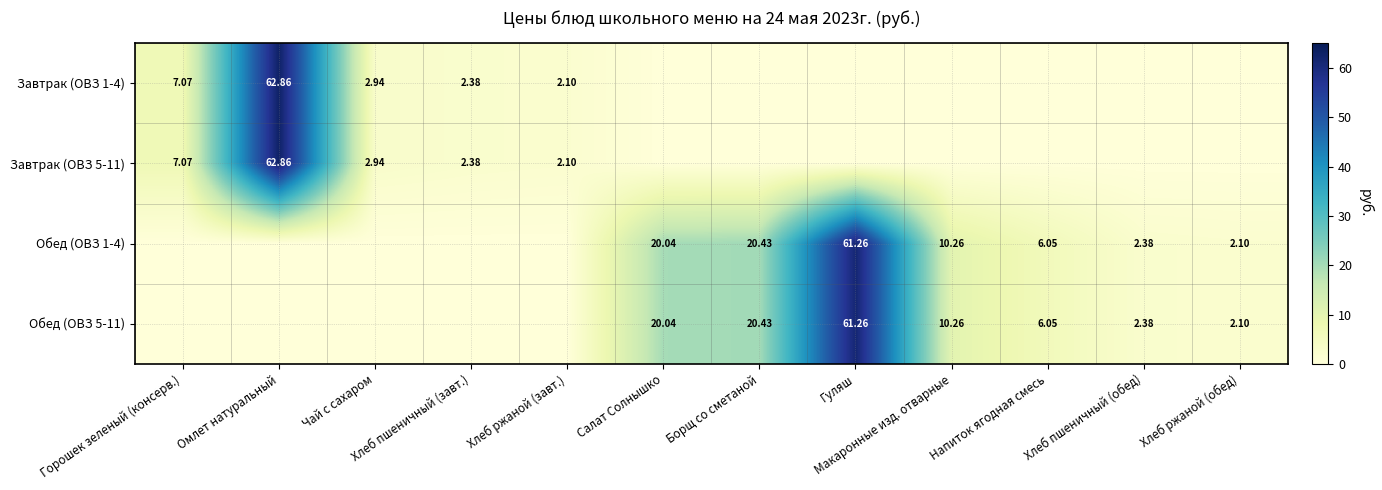

What is the total value across all series at Макаронные изд. отварные?

20.5